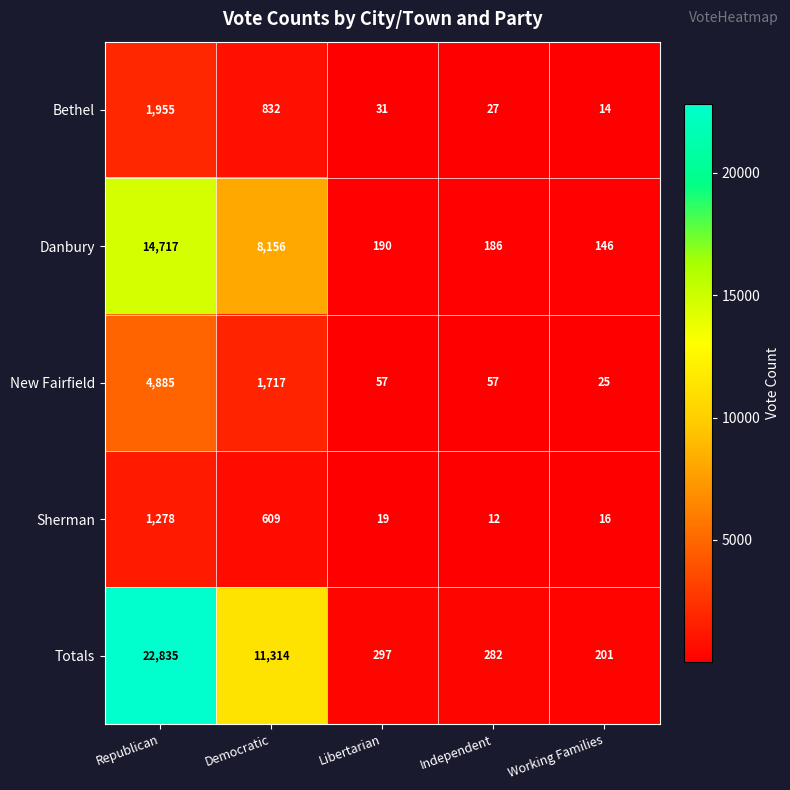

Which series changed the most between Libertarian and Independent?

Totals